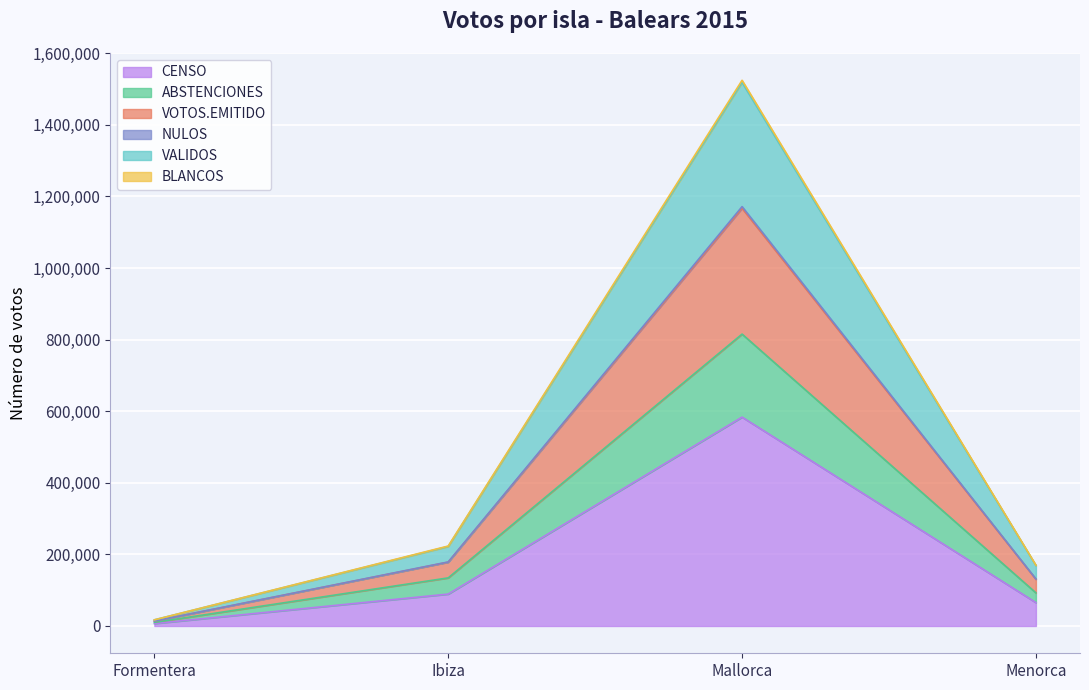

What position from the left is Formentera?

1